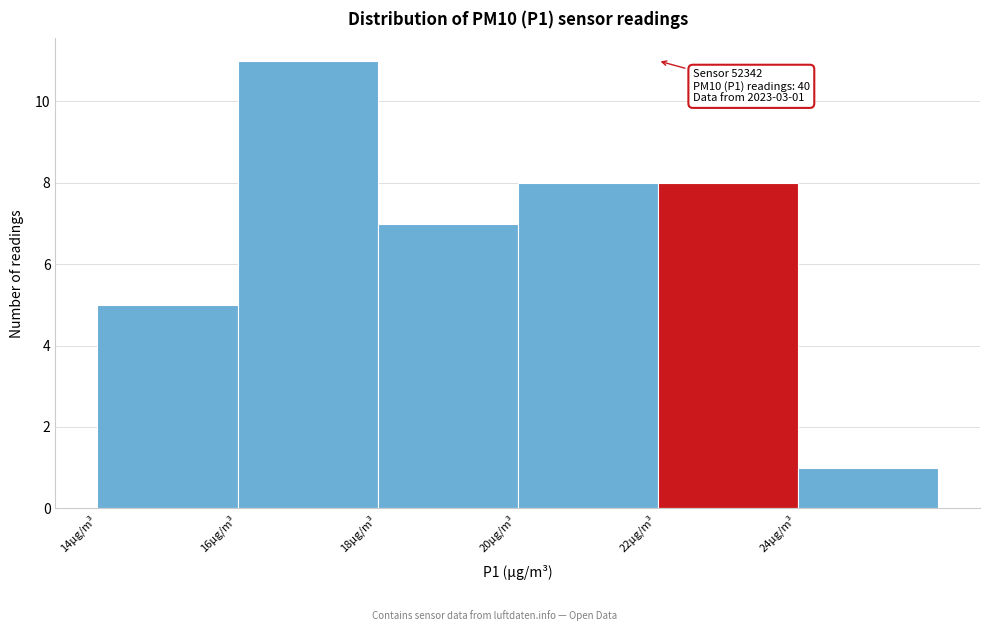

Over which range of the x-axis is the bar tallest?

16 to 18